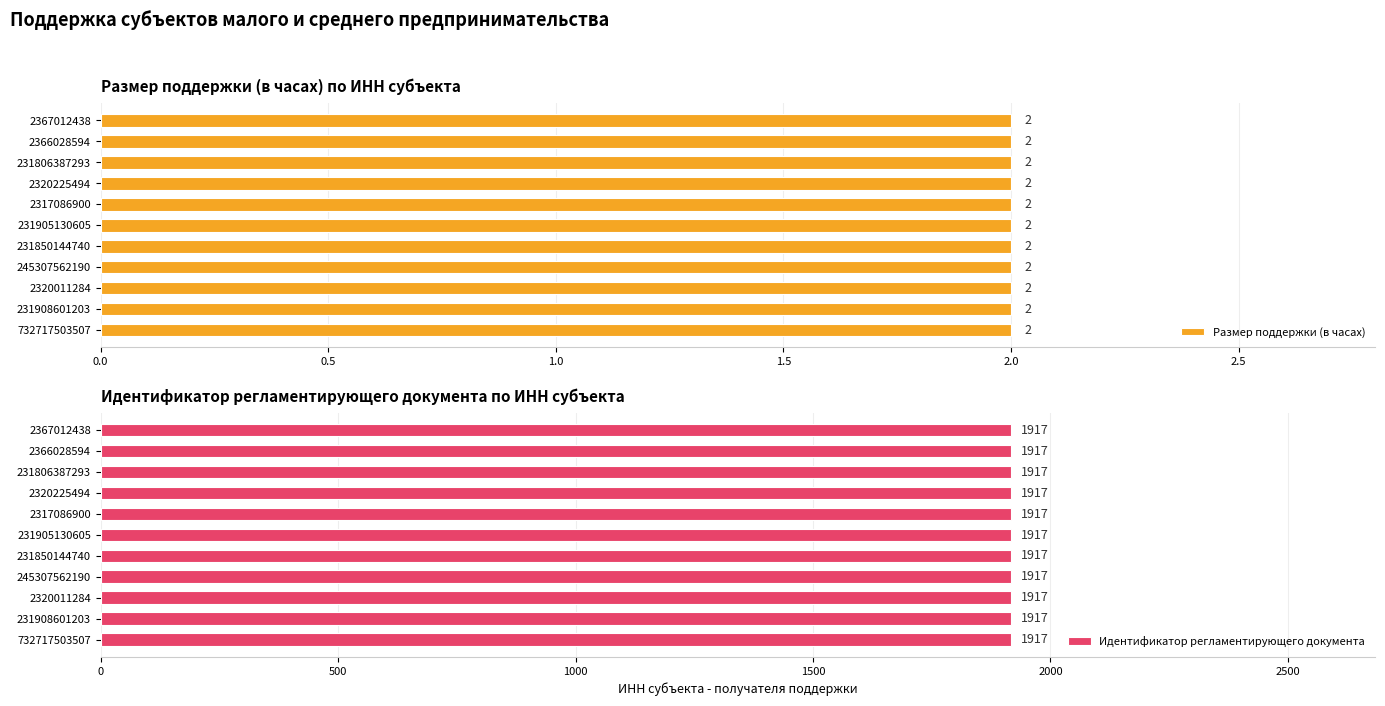

The value of Размер поддержки (в часах) at 2320011284 is 3. True or false?

False